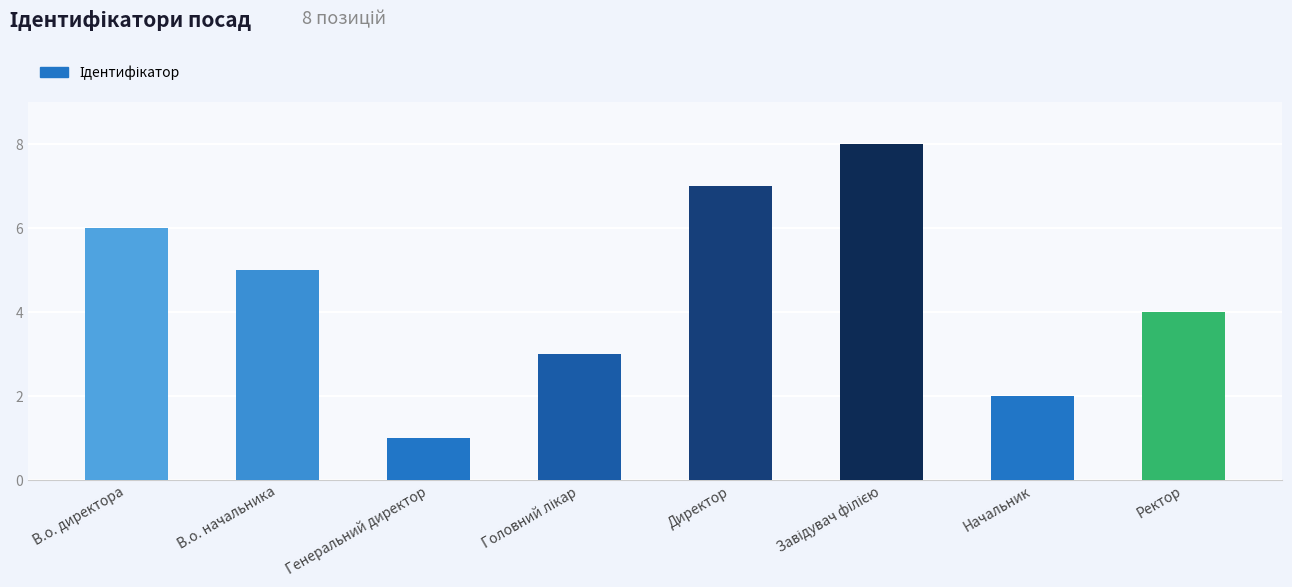

Between Ректор and Начальник, which is larger?

Ректор